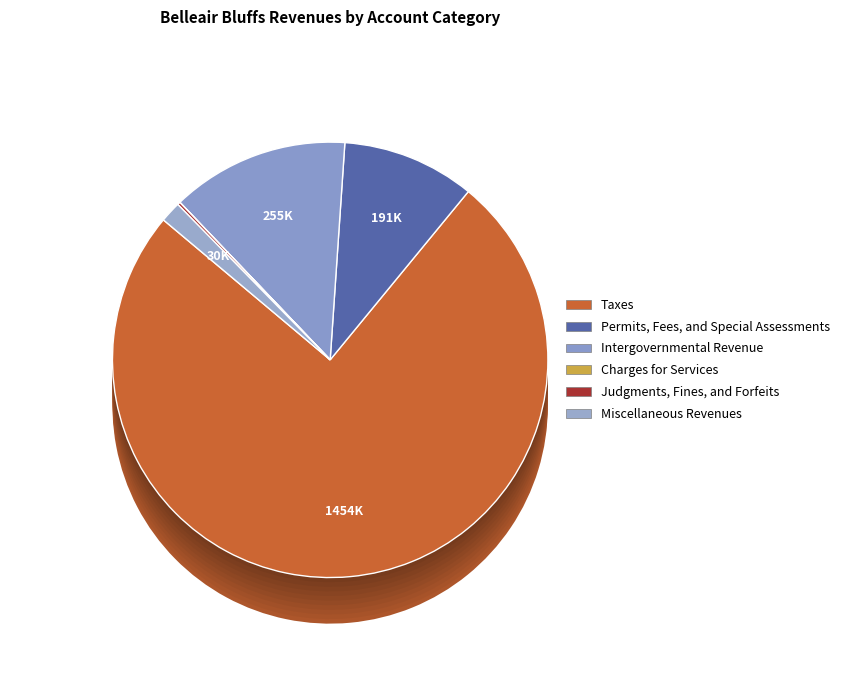

The Charges for Services slice represents 11% of the pie. True or false?

False